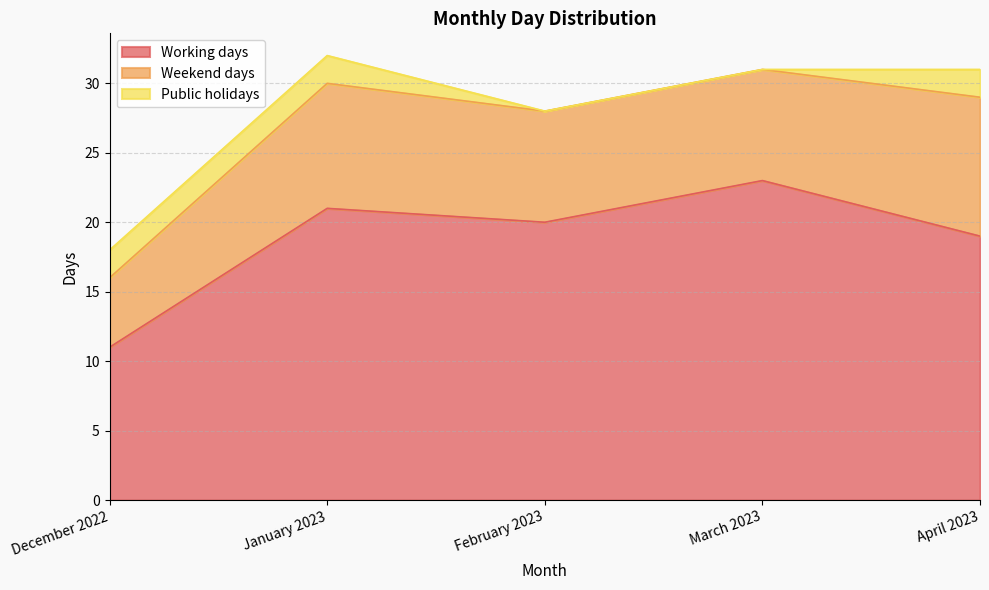

List the series in order of their peak value, highest first.

Working days, Weekend days, Public holidays